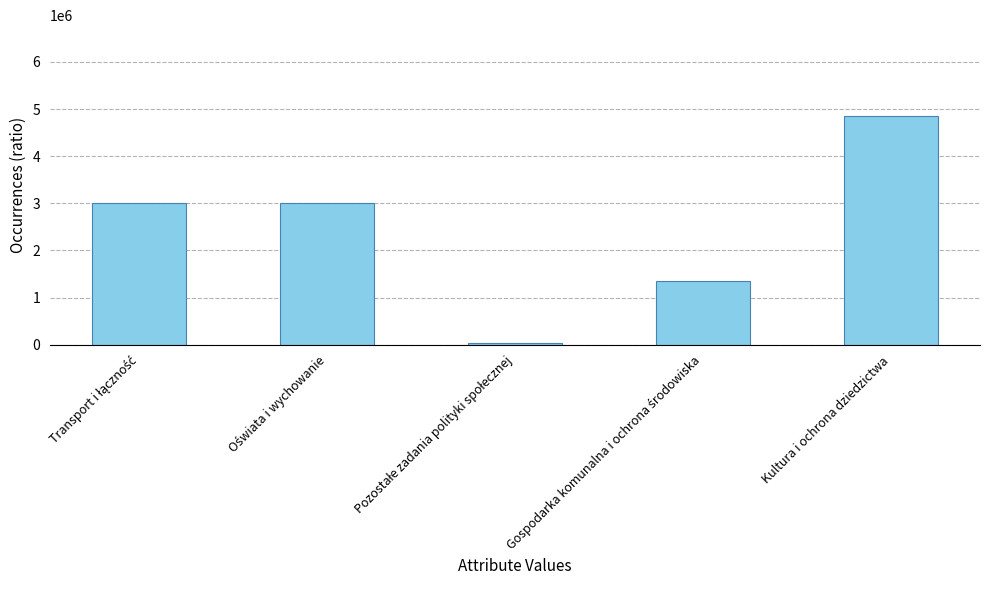

True or false: the data shows 4842800.0 at Kultura i ochrona dziedzictwa.

True